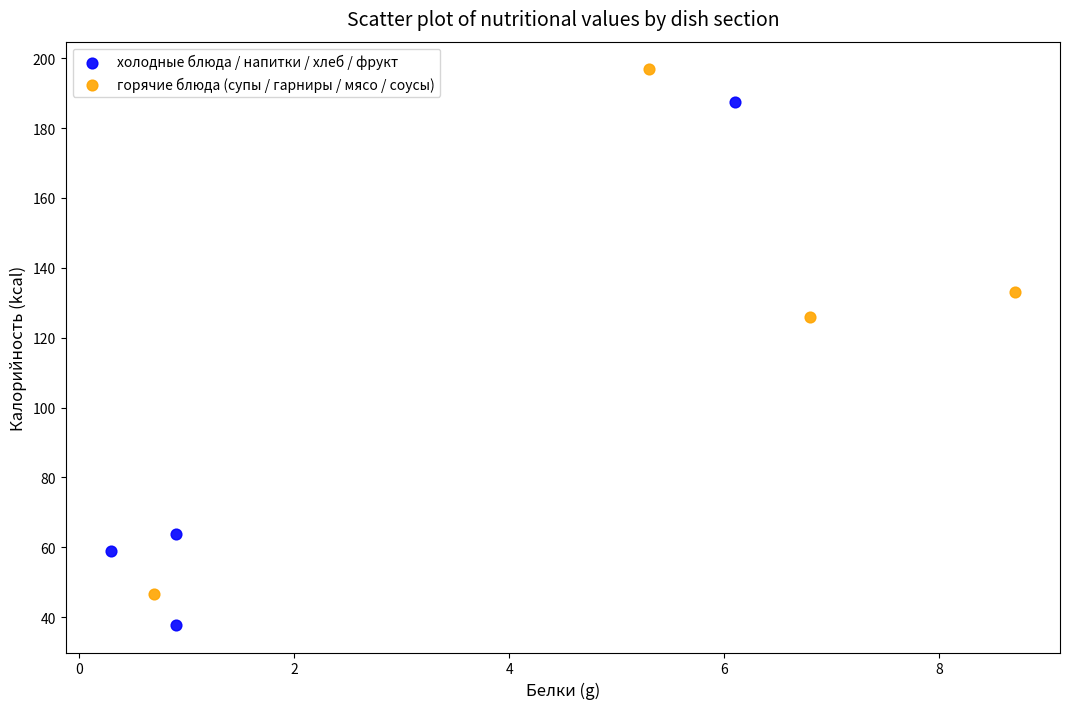

Which series reaches the minimum Y coordinate?

холодные блюда / напитки / хлеб / фрукт